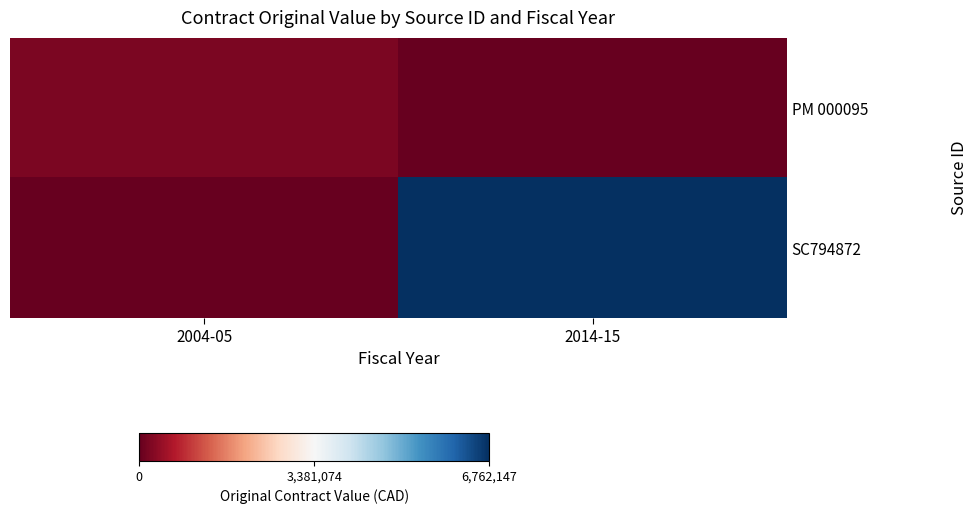

Which series has the largest range (max minus min)?

SC794872